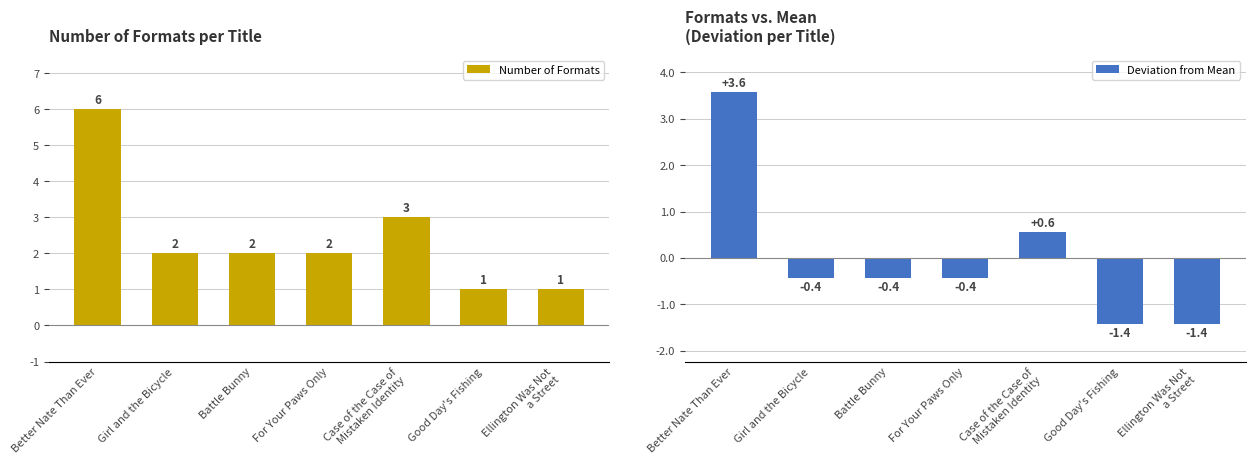

Reading left to right, what are all the values shown in this chart?

Number of Formats: Better Nate Than Ever=6.0	Girl and the Bicycle=2.0	Battle Bunny=2.0	For Your Paws Only=2.0	Case of the Case of
Mistaken Identity=3.0	Good Day's Fishing=1.0	Ellington Was Not
a Street=1.0
Deviation from Mean: Better Nate Than Ever=3.6	Girl and the Bicycle=-0.4	Battle Bunny=-0.4	For Your Paws Only=-0.4	Case of the Case of
Mistaken Identity=0.6	Good Day's Fishing=-1.4	Ellington Was Not
a Street=-1.4